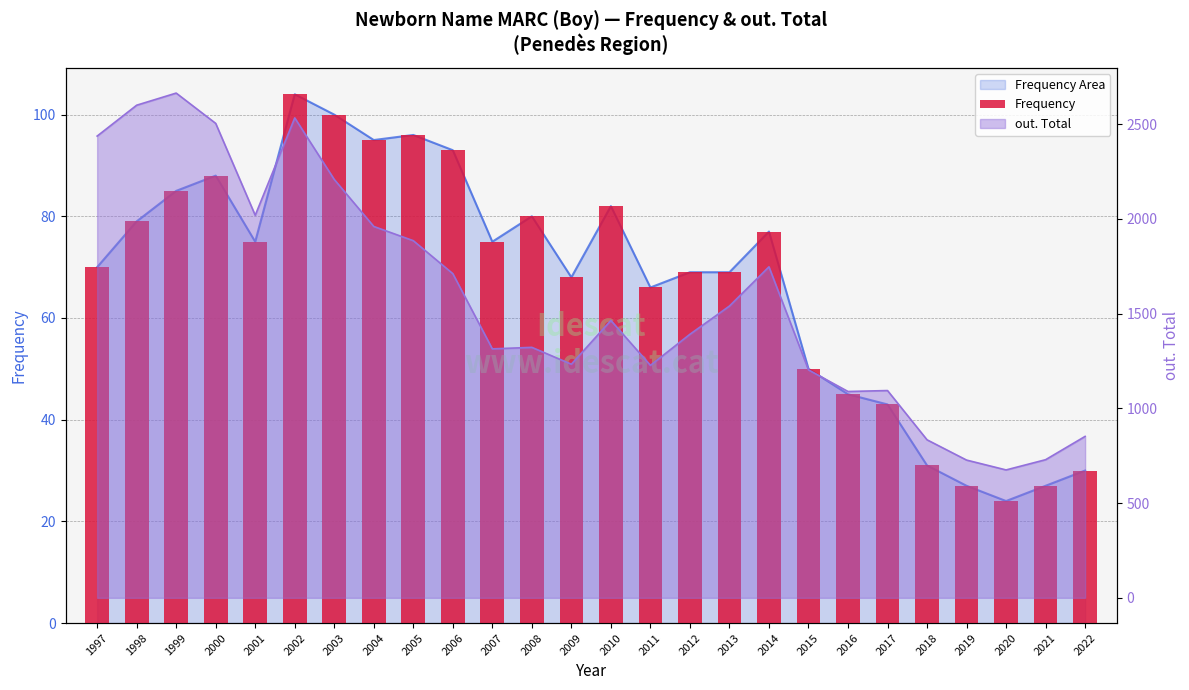

What is the average value?

67